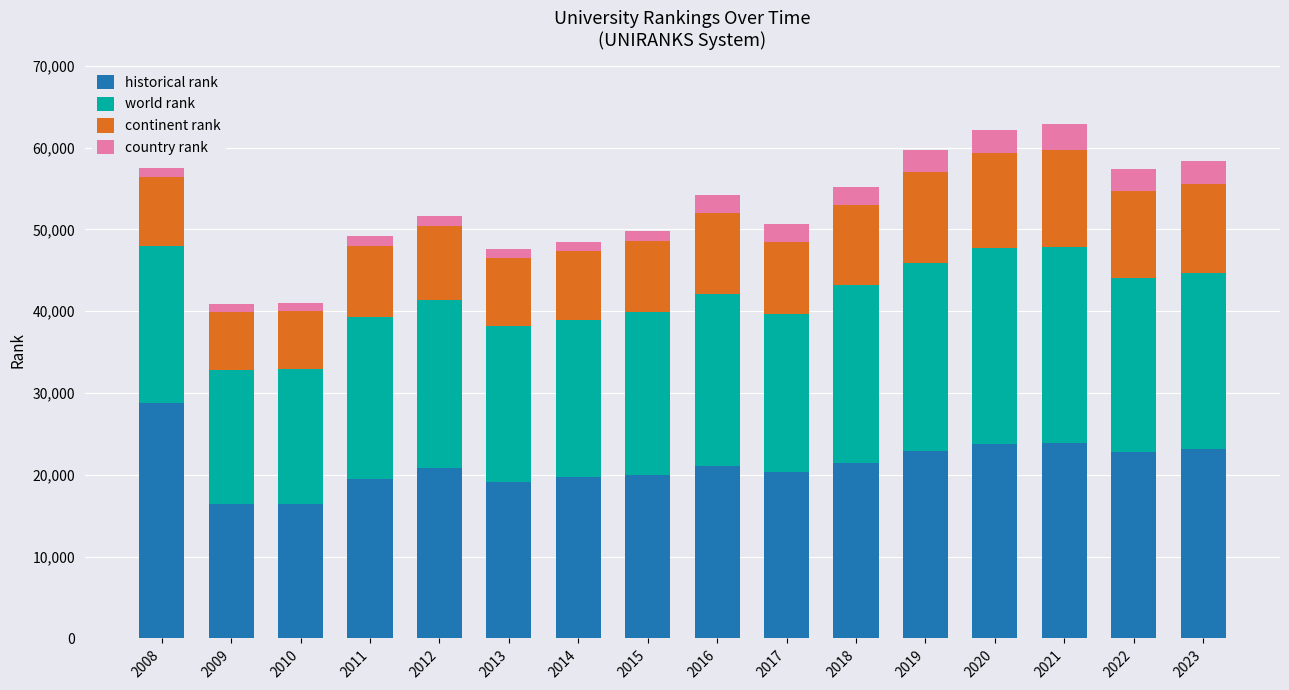

What is the sum of all historical rank values?

339941.0